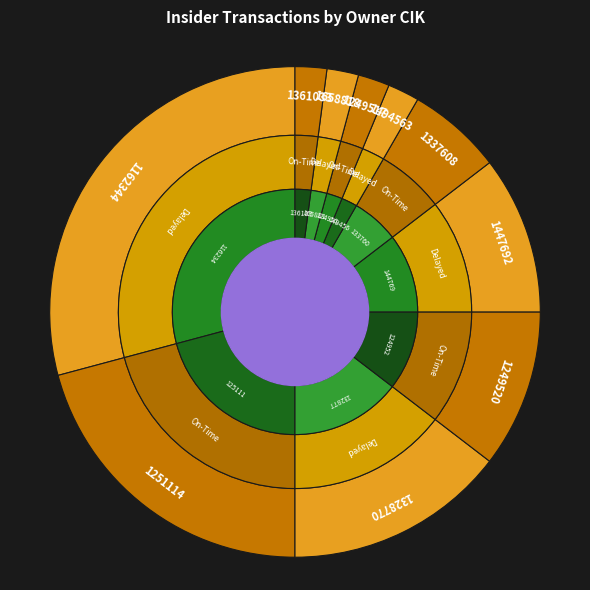

What percentage is NOT represented by 1251114?

79.2%